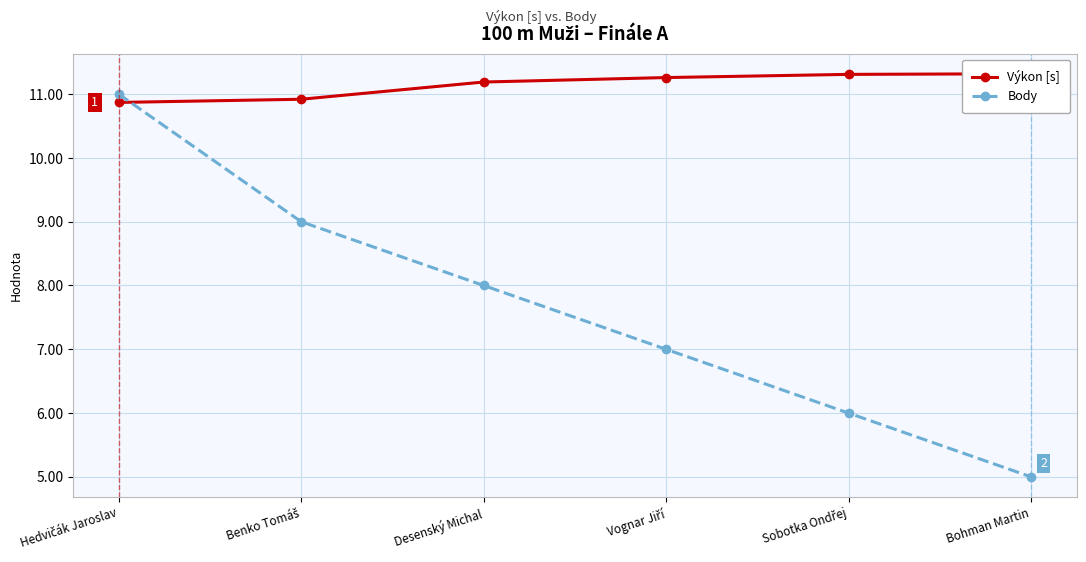

What is the value of the Výkon [s] point at the 5th from the left?

11.3